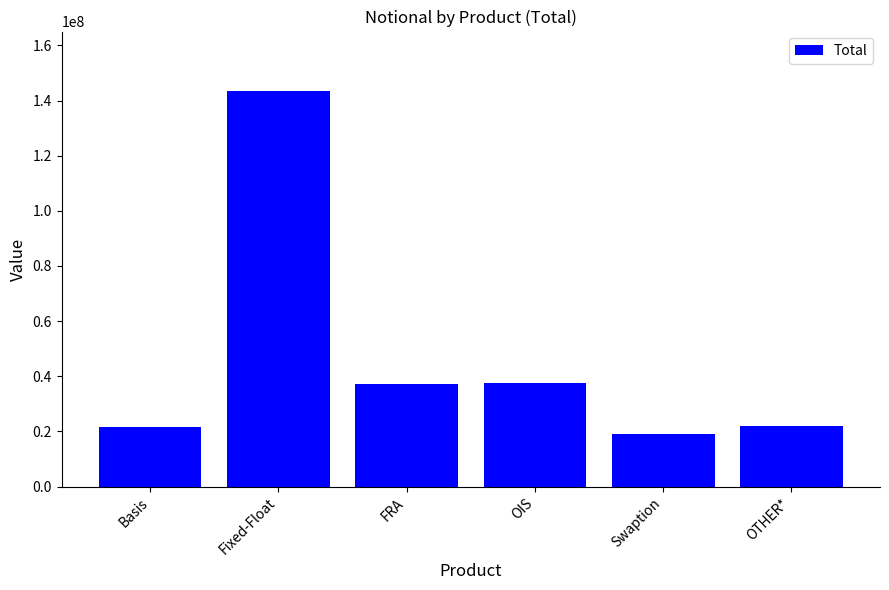

At which label does the data first exceed 37373327?

Fixed-Float